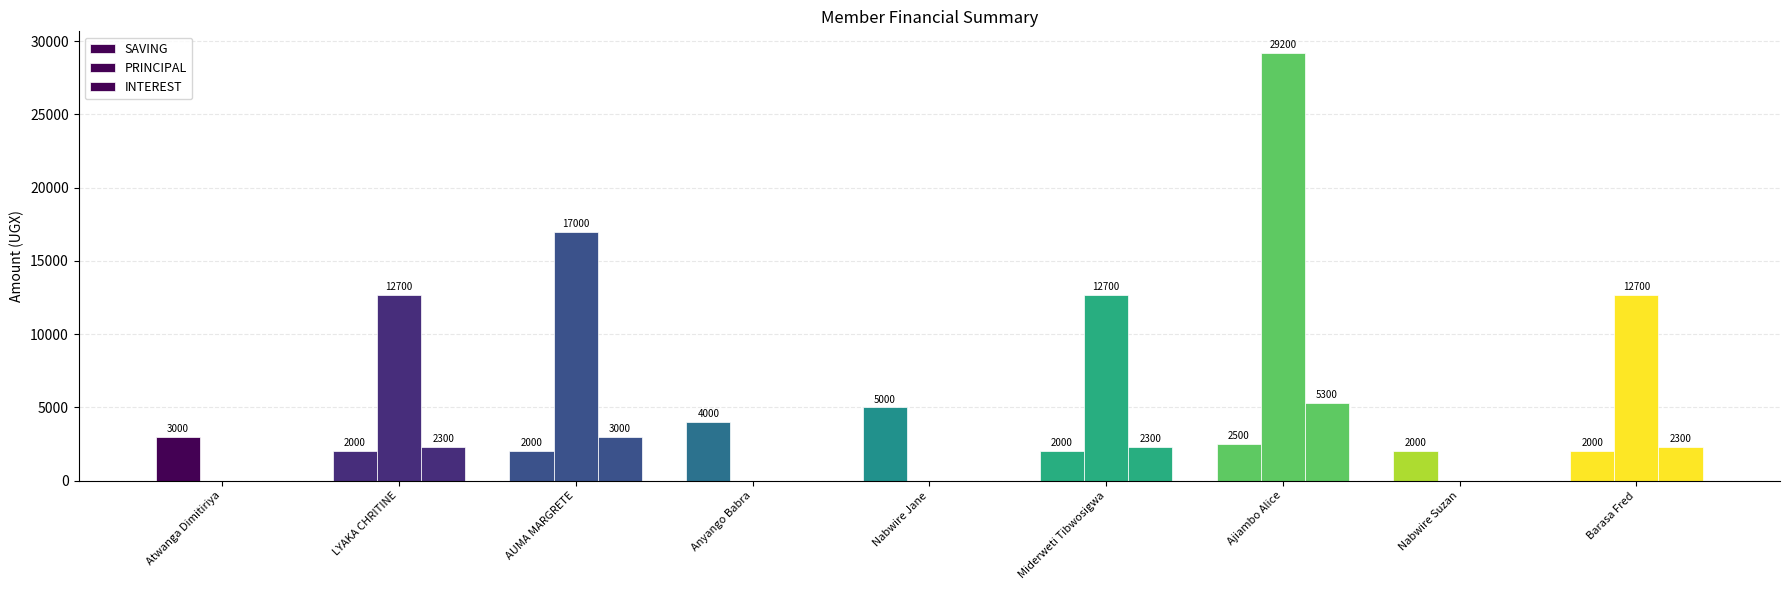

Which category has the lowest value in the SAVING series?

LYAKA CHRITINE